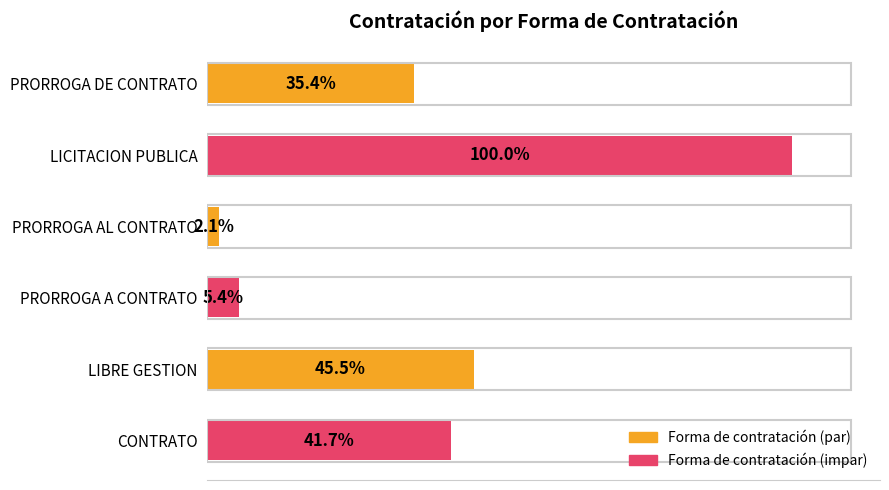

Are the bars horizontal?

Yes